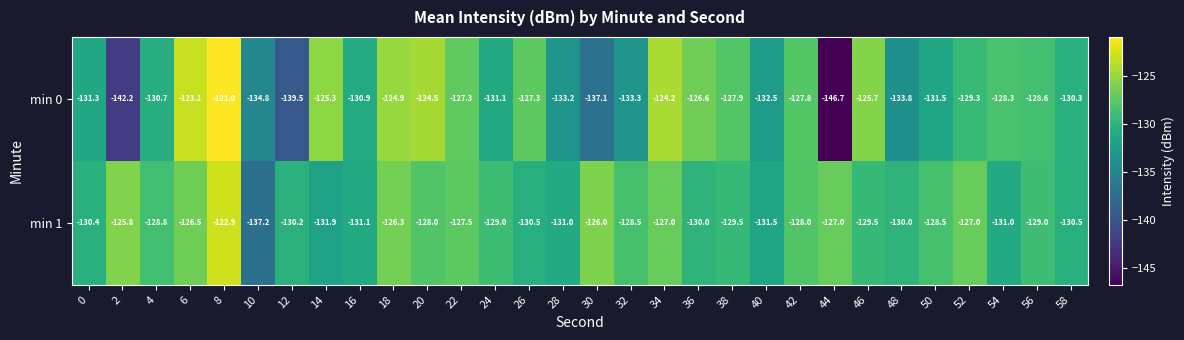

What is the maximum value for min 1?

-122.9